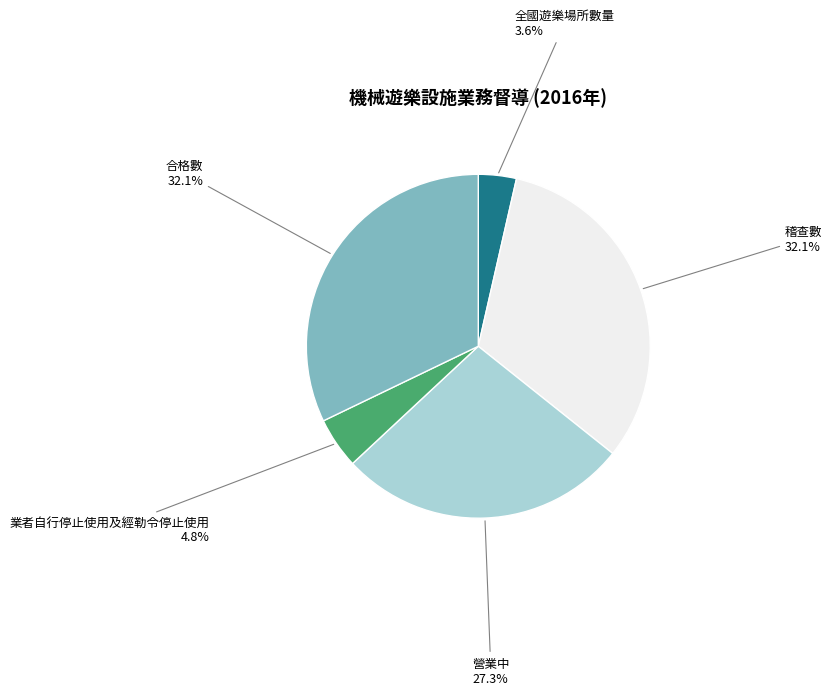

Count the number of slices in the pie.

5